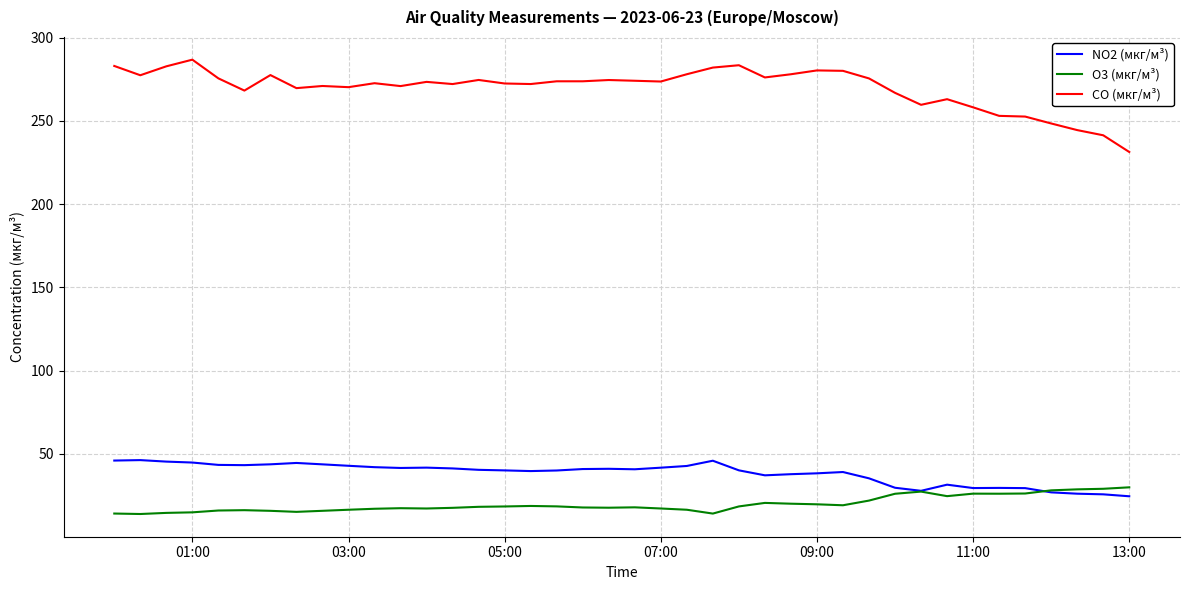

What is the maximum value for CO (мкг/м³)?

286.8